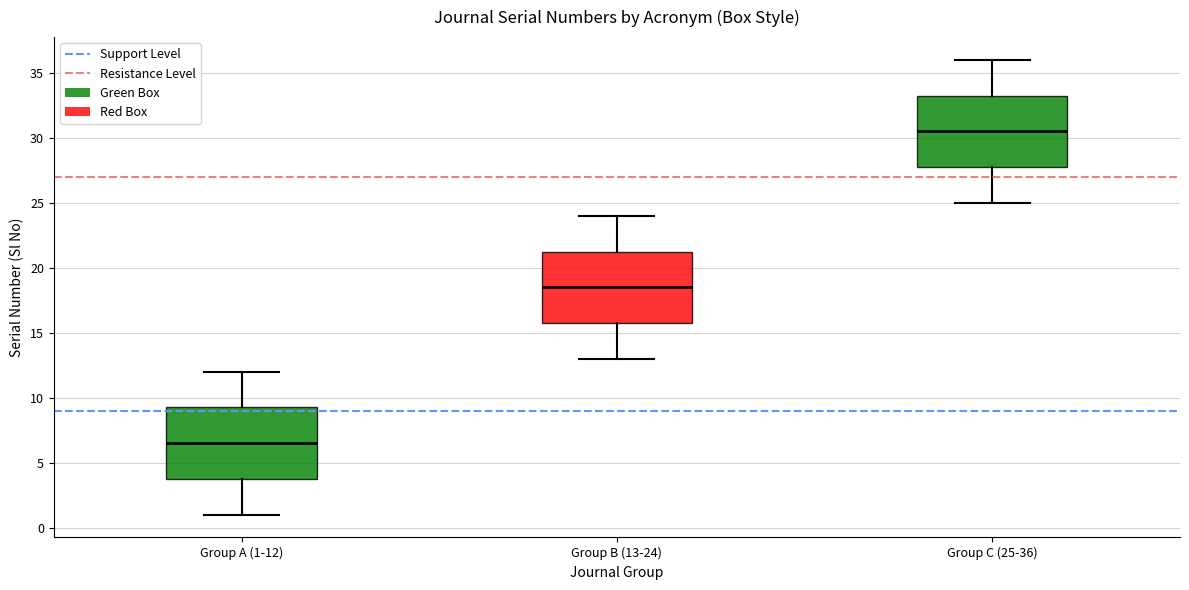

Which box has the highest median line?

Group C (25-36)